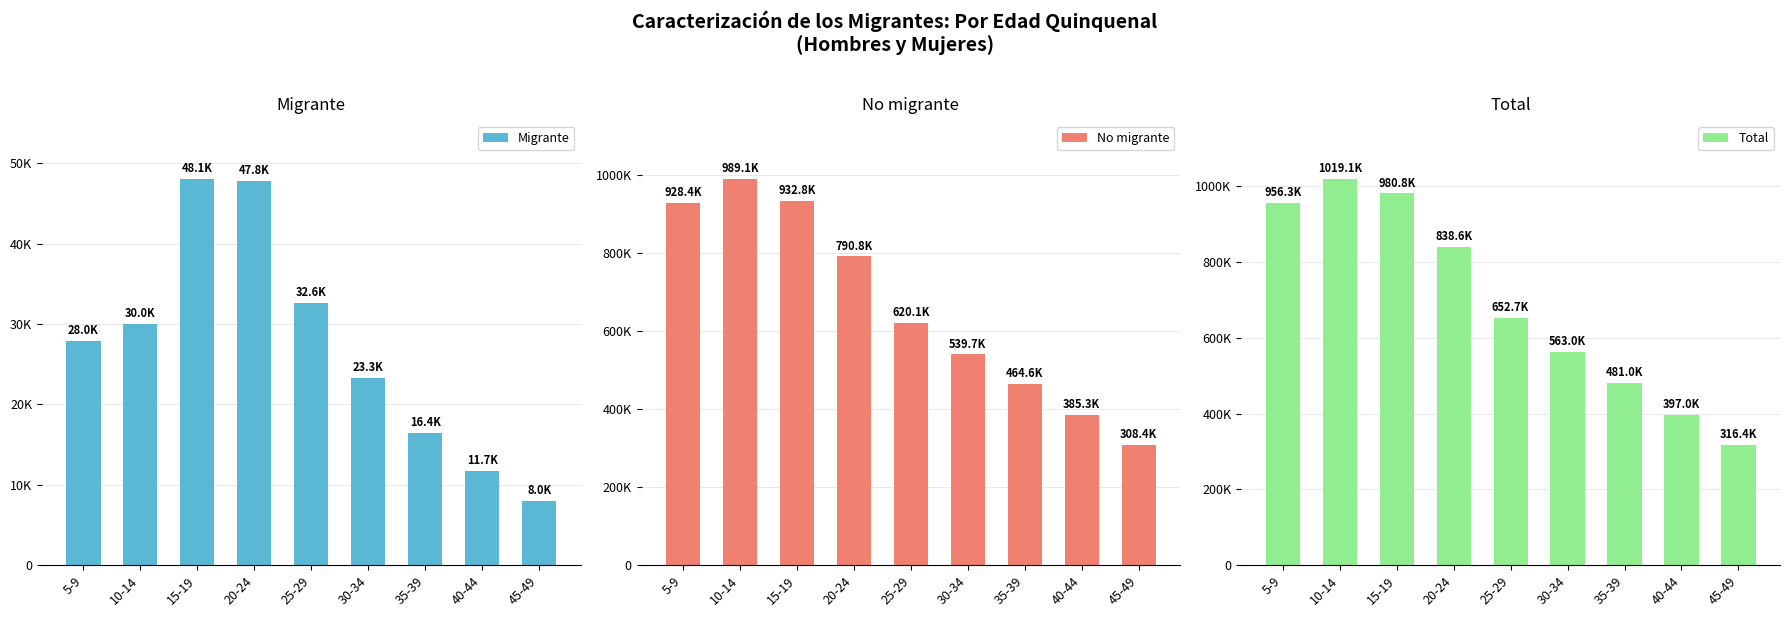

At 45-49, list the series in order from largest to smallest.

Total, No migrante, Migrante